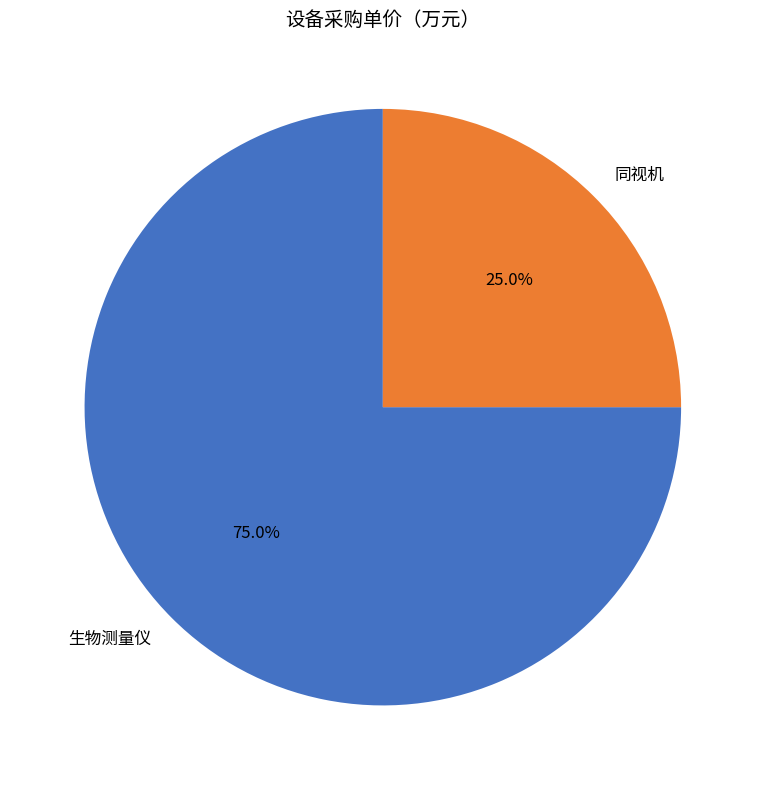

What is the largest slice in the pie chart?

生物测量仪